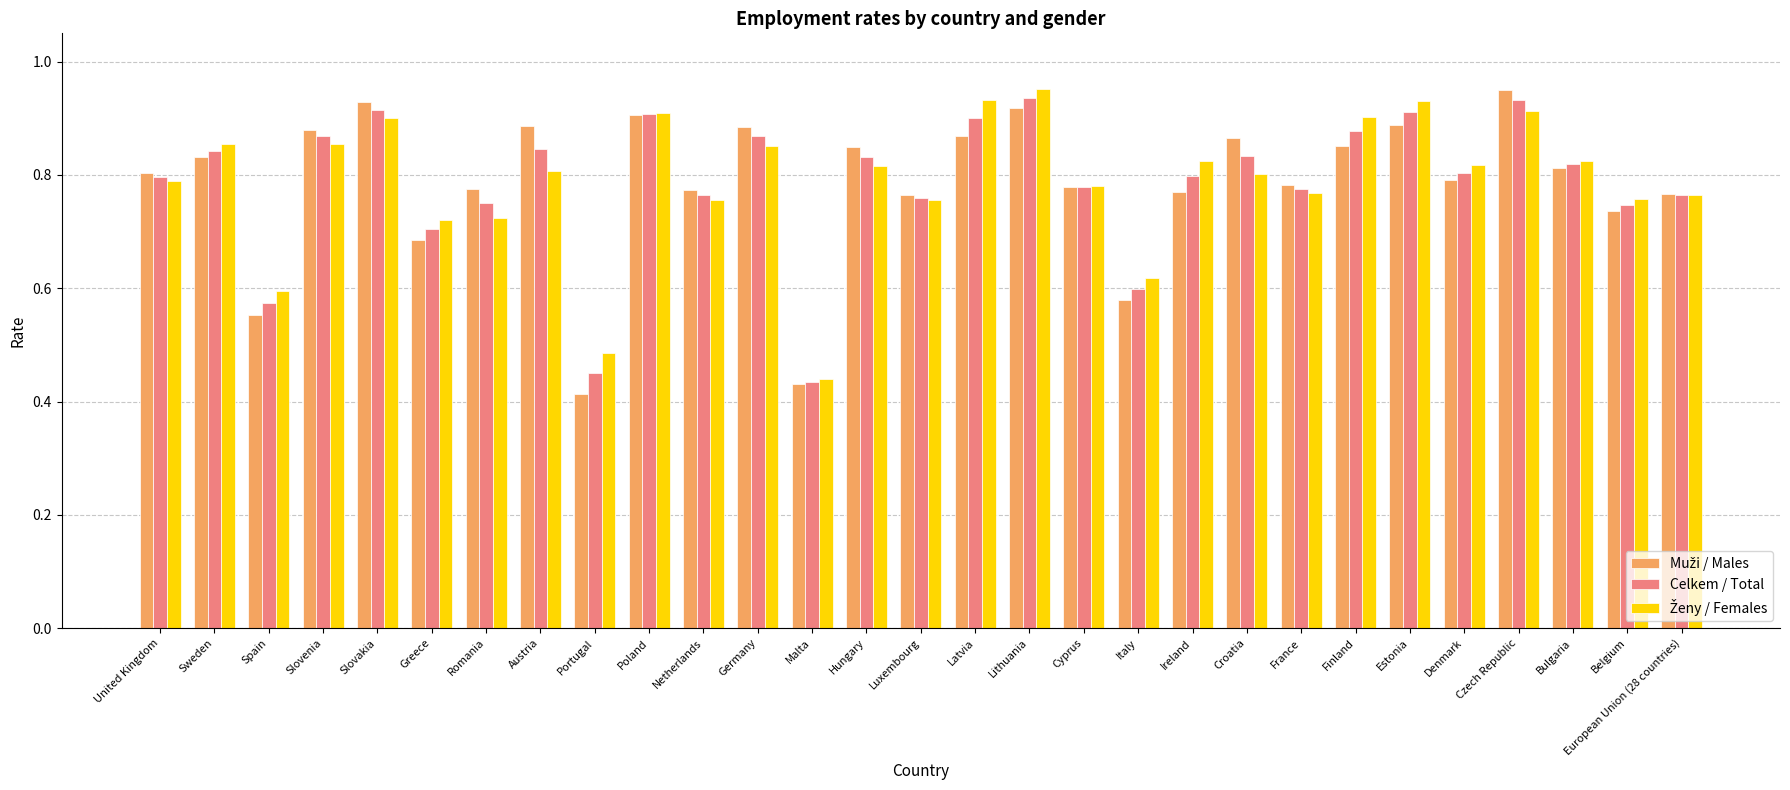

What is the spread (max minus min) of values at Croatia?

0.1